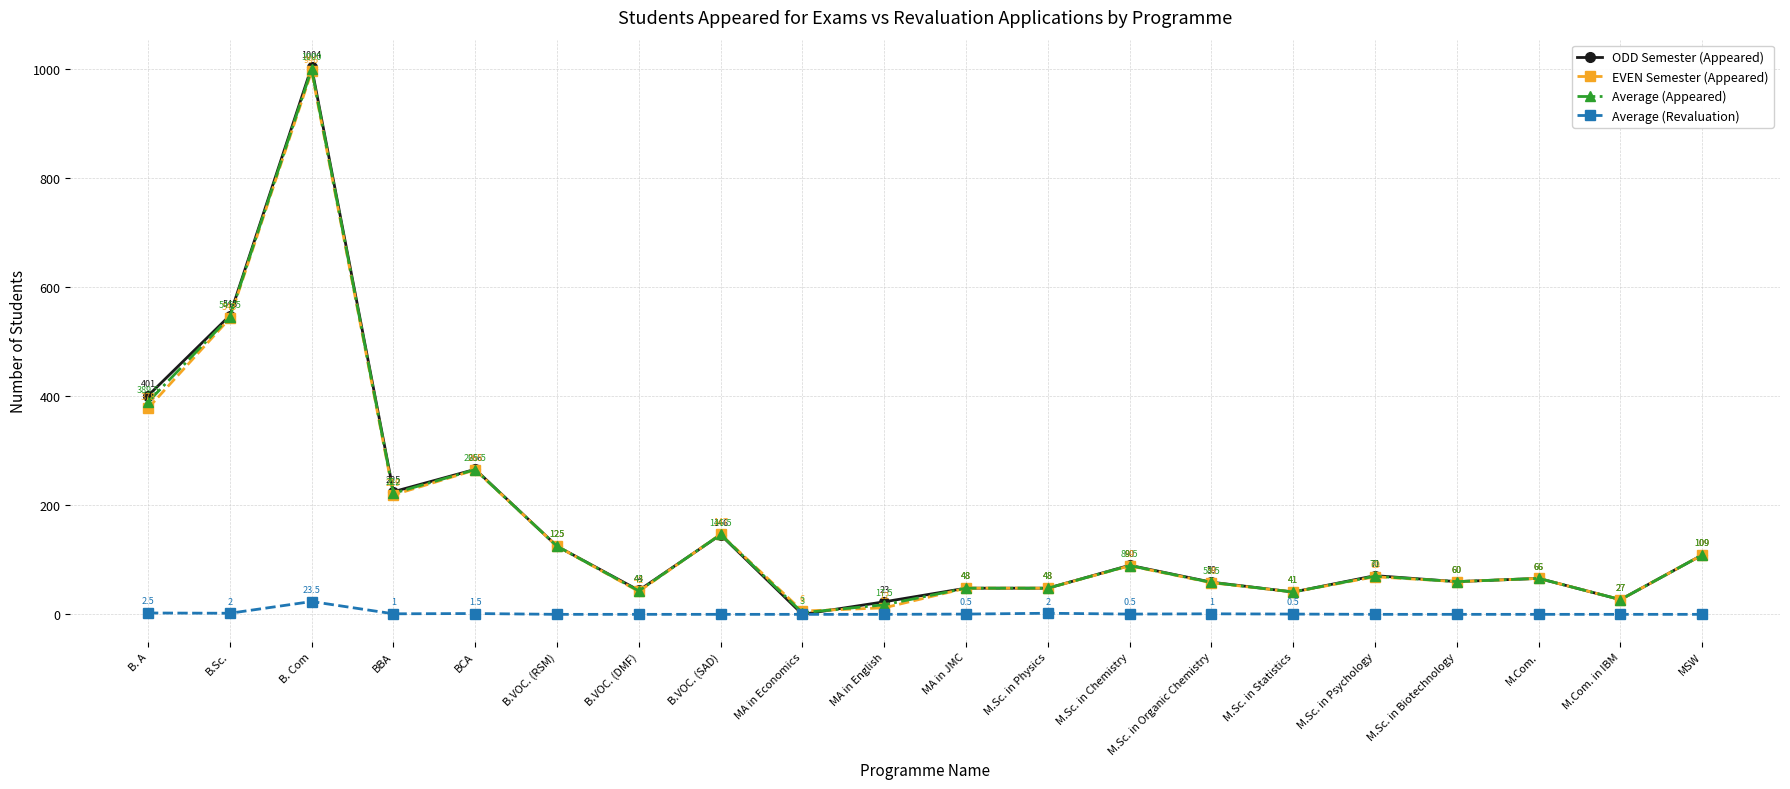

Reading left to right, extract all data points from this chart.

ODD Semester (Appeared): B. A=401.0	B.Sc.=548.0	B. Com=1004.0	BBA=225.0	BCA=266.0	B.VOC. (RSM)=125.0	B.VOC. (DMF)=44.0	B.VOC. (SAD)=146.0	MA in Economics=0.0	MA in English=23.0	MA in JMC=48.0	M.Sc. in Physics=48.0	M.Sc. in Chemistry=90.0	M.Sc. in Organic Chemistry=59.0	M.Sc. in Statistics=41.0	M.Sc. in Psychology=71.0	M.Sc. in Biotechnology=60.0	M.Com.=66.0	M.Com. in IBM=27.0	MSW=109.0
EVEN Semester (Appeared): B. A=378.0	B.Sc.=543.0	B. Com=996.0	BBA=219.0	BCA=265.0	B.VOC. (RSM)=125.0	B.VOC. (DMF)=42.0	B.VOC. (SAD)=147.0	MA in Economics=6.0	MA in English=12.0	MA in JMC=48.0	M.Sc. in Physics=48.0	M.Sc. in Chemistry=89.0	M.Sc. in Organic Chemistry=58.0	M.Sc. in Statistics=41.0	M.Sc. in Psychology=69.0	M.Sc. in Biotechnology=60.0	M.Com.=66.0	M.Com. in IBM=27.0	MSW=109.0
Average (Appeared): B. A=389.5	B.Sc.=545.5	B. Com=1000.0	BBA=222.0	BCA=265.5	B.VOC. (RSM)=125.0	B.VOC. (DMF)=43.0	B.VOC. (SAD)=146.5	MA in Economics=3.0	MA in English=17.5	MA in JMC=48.0	M.Sc. in Physics=48.0	M.Sc. in Chemistry=89.5	M.Sc. in Organic Chemistry=58.5	M.Sc. in Statistics=41.0	M.Sc. in Psychology=70.0	M.Sc. in Biotechnology=60.0	M.Com.=66.0	M.Com. in IBM=27.0	MSW=109.0
Average (Revaluation): B. A=2.5	B.Sc.=2.0	B. Com=23.5	BBA=1.0	BCA=1.5	B.VOC. (RSM)=0.0	B.VOC. (DMF)=0.0	B.VOC. (SAD)=0.0	MA in Economics=0.0	MA in English=0.0	MA in JMC=0.5	M.Sc. in Physics=2.0	M.Sc. in Chemistry=0.5	M.Sc. in Organic Chemistry=1.0	M.Sc. in Statistics=0.5	M.Sc. in Psychology=0.0	M.Sc. in Biotechnology=0.0	M.Com.=0.0	M.Com. in IBM=0.0	MSW=0.0